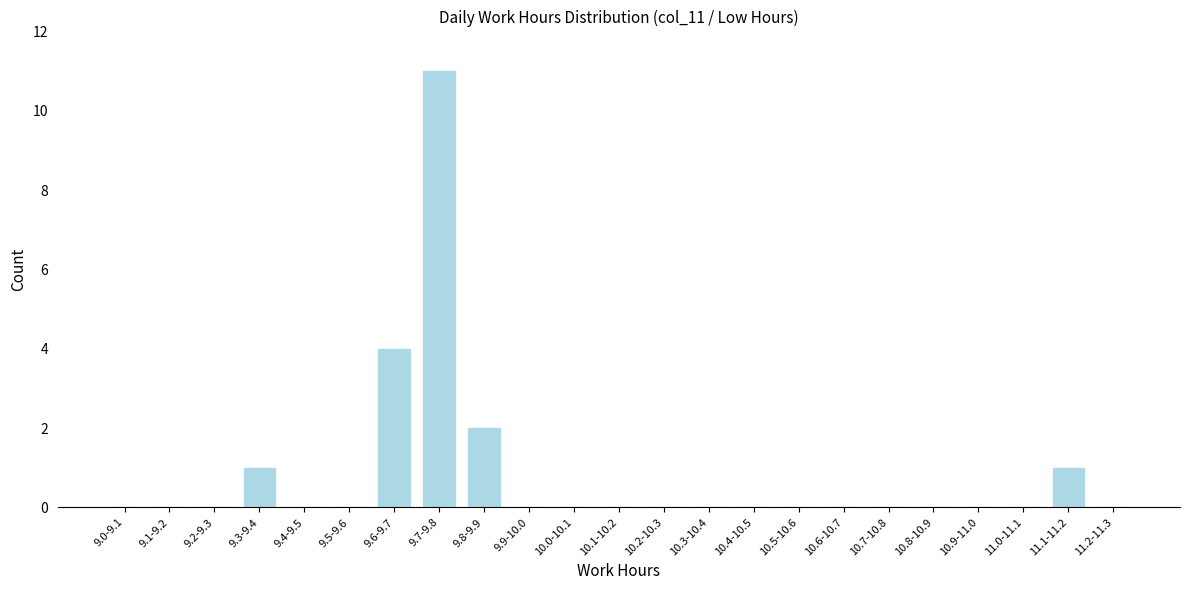

Reading left to right, what are all the values shown in this chart?

9.0-9.1=0	9.1-9.2=0	9.2-9.3=0	9.3-9.4=1	9.4-9.5=0	9.5-9.6=0	9.6-9.7=4	9.7-9.8=11	9.8-9.9=2	9.9-10.0=0	10.0-10.1=0	10.1-10.2=0	10.2-10.3=0	10.3-10.4=0	10.4-10.5=0	10.5-10.6=0	10.6-10.7=0	10.7-10.8=0	10.8-10.9=0	10.9-11.0=0	11.0-11.1=0	11.1-11.2=1	11.2-11.3=0